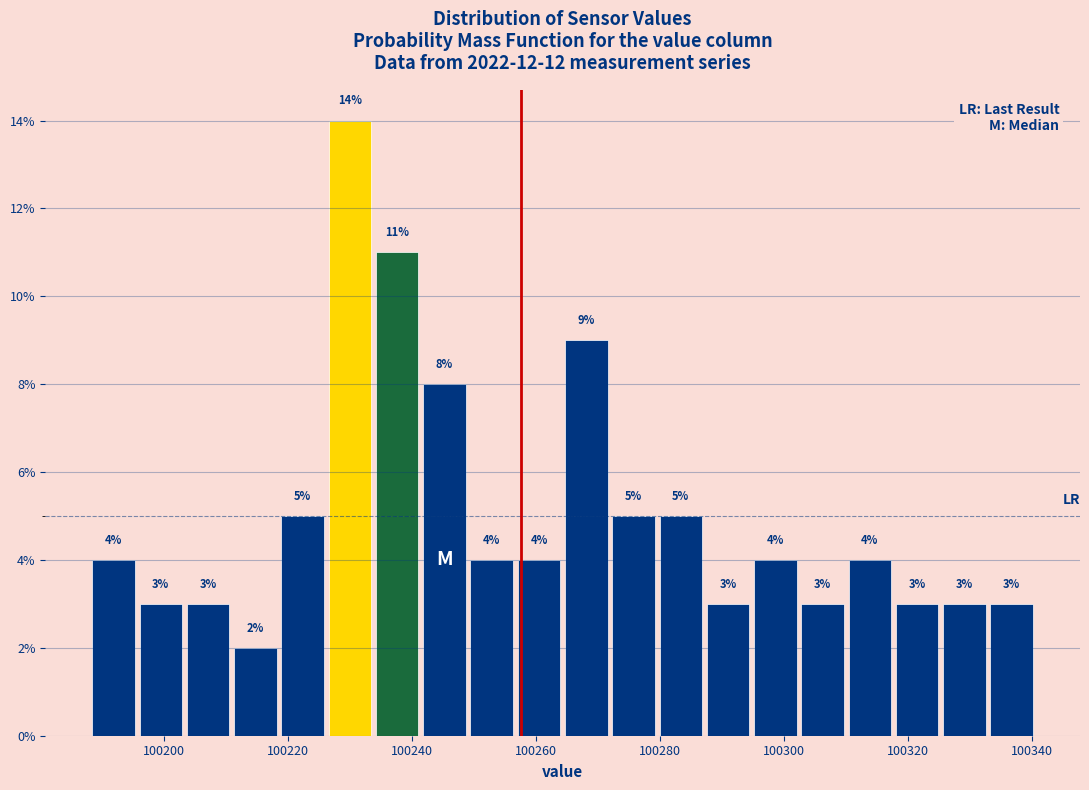

Read against the x-axis, roughly where is the centre of the tallest bar?

100230